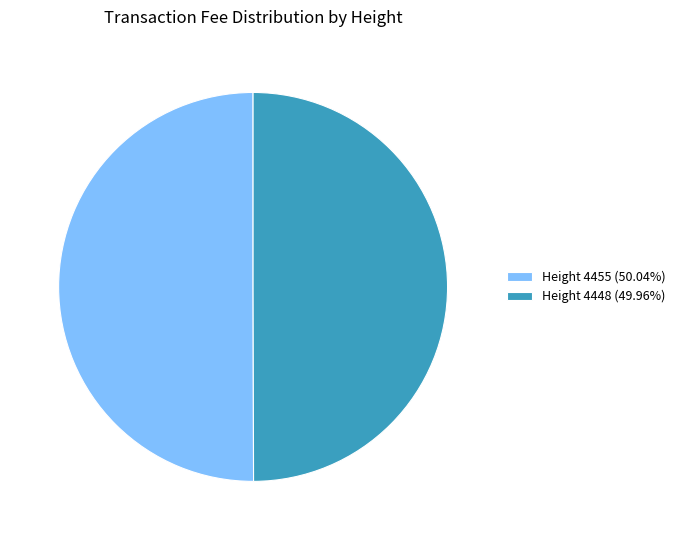

What is the ratio of the value at Height 4448 (49.96%) to the value at Height 4455 (50.04%)?

1.0